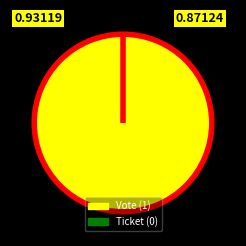

Rank the categories by value from lowest to highest.

Ticket (0), Vote (1)